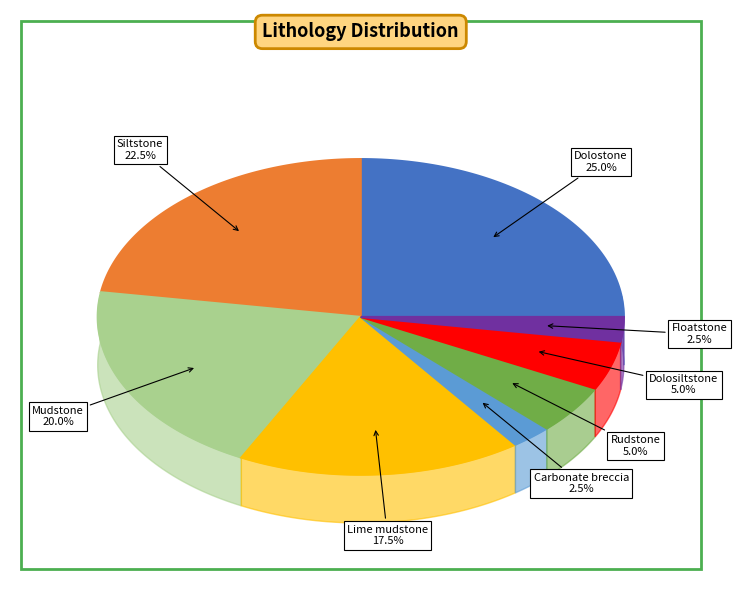

What is the largest slice in the pie chart?

Dolostone